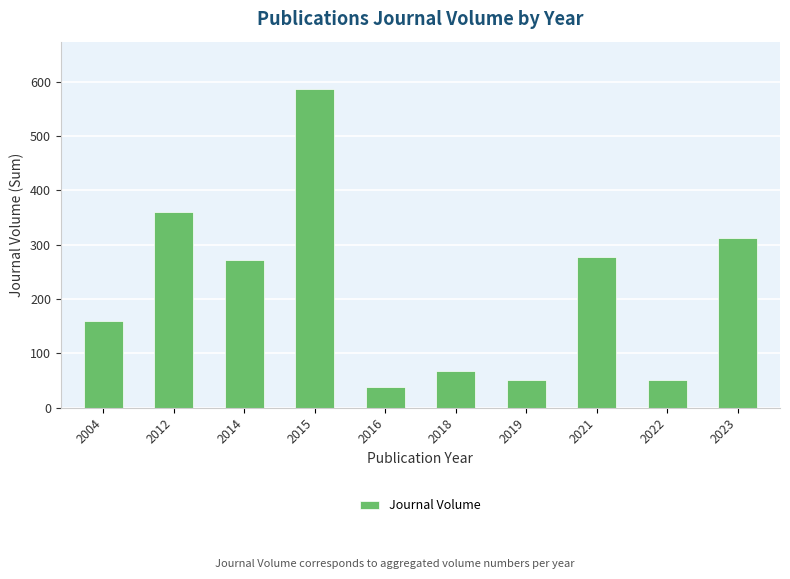

The chart shows a value of 222 at 2015. True or false?

False